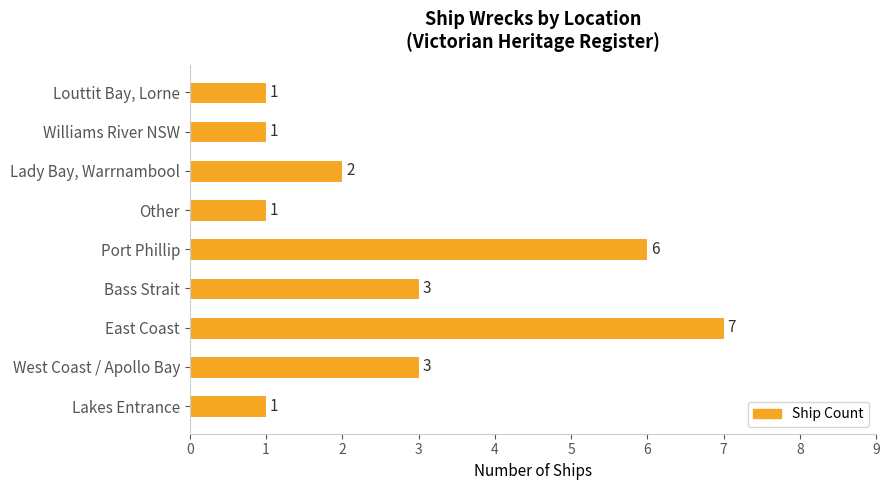

What is the sum of all values?

25